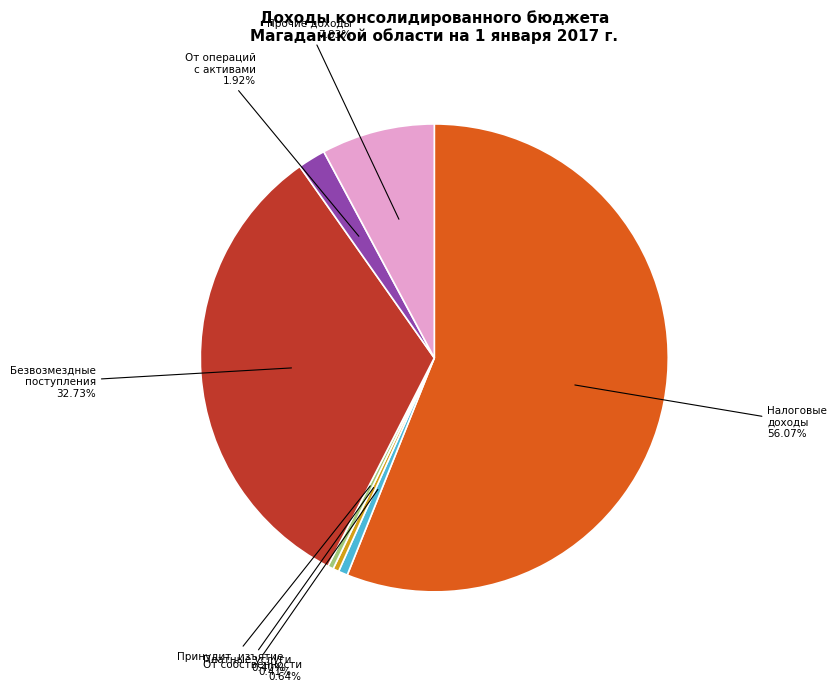

Is there a majority slice in this chart?

Yes